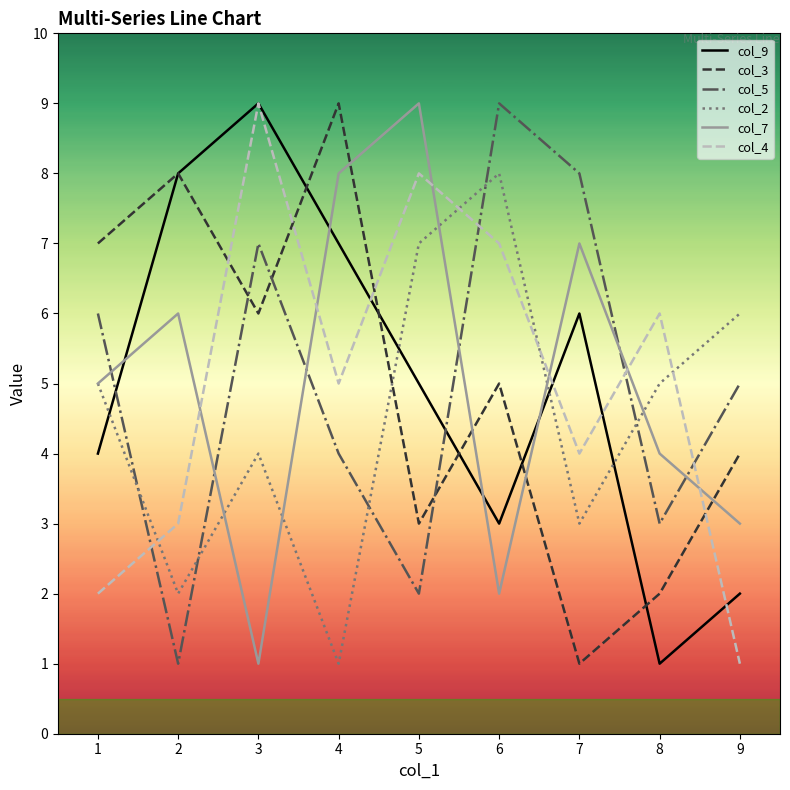

True or false: col_7 has a value of 7 at 7.

True